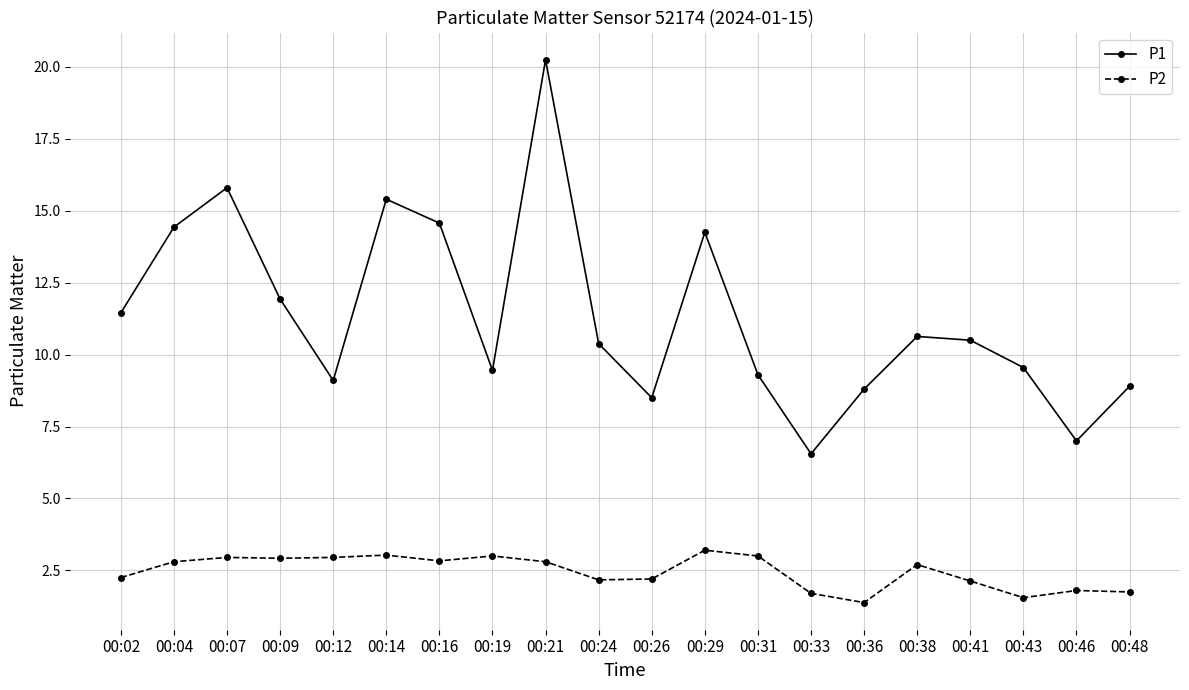

What is the average value of the P2 series?

2.5